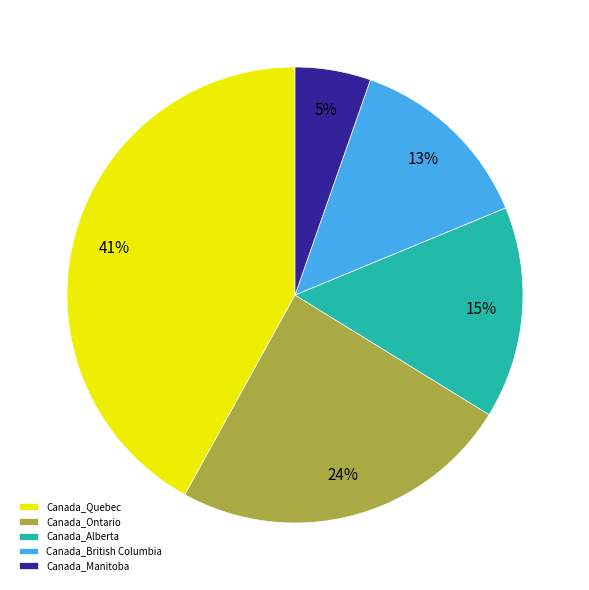

To the nearest percent, what portion does Canada_Quebec represent?

41%